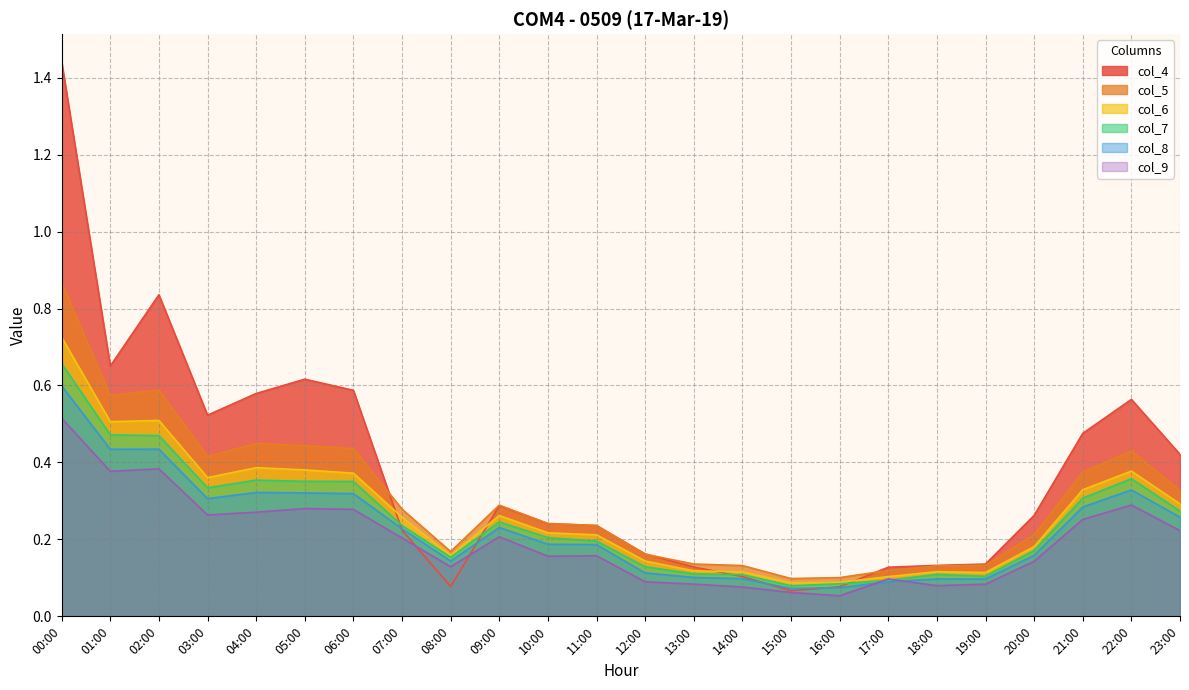

What is the difference between the col_7 values at 08:00 and 17:00?

0.1